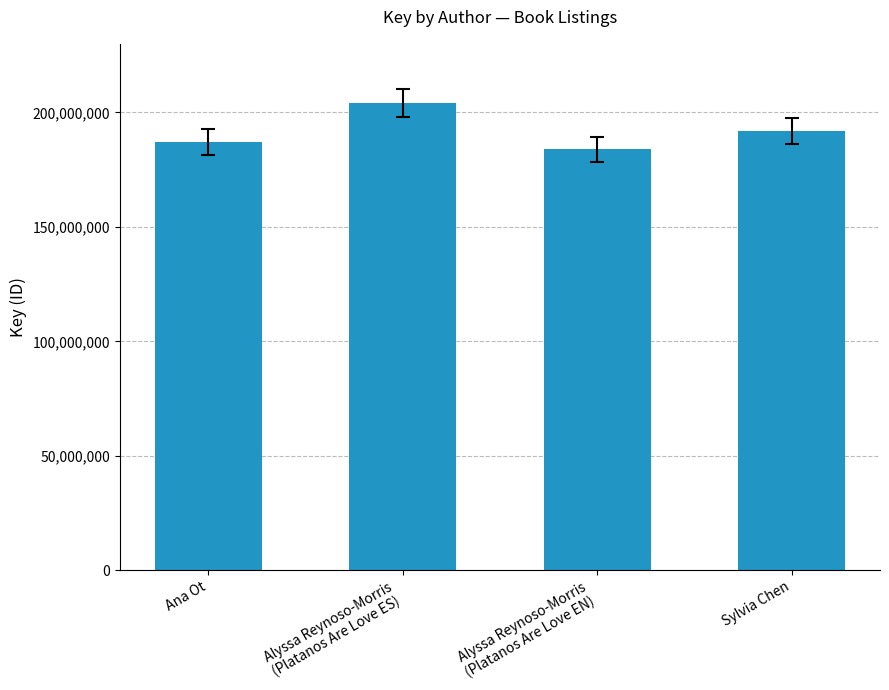

What is the approximate value at Sylvia Chen, to the nearest 10?

191954690